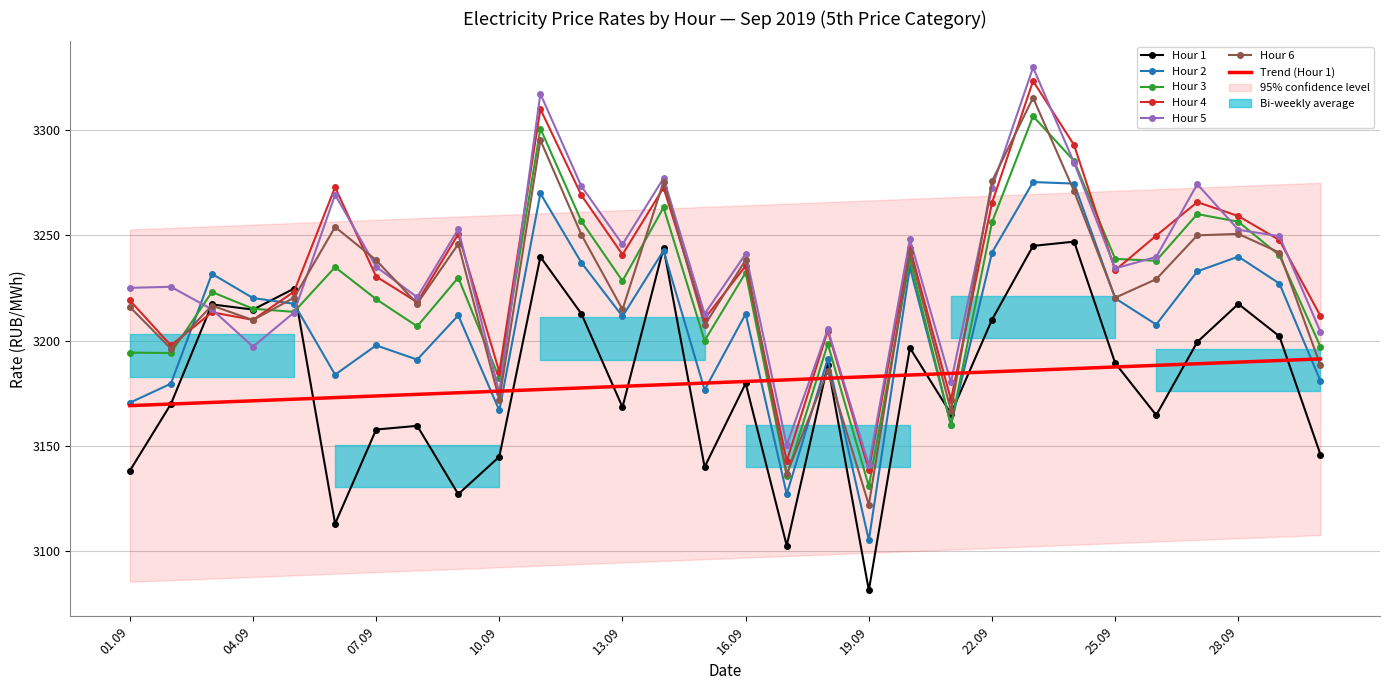

The value of Hour 3 at 14 is 3200.0. True or false?

True